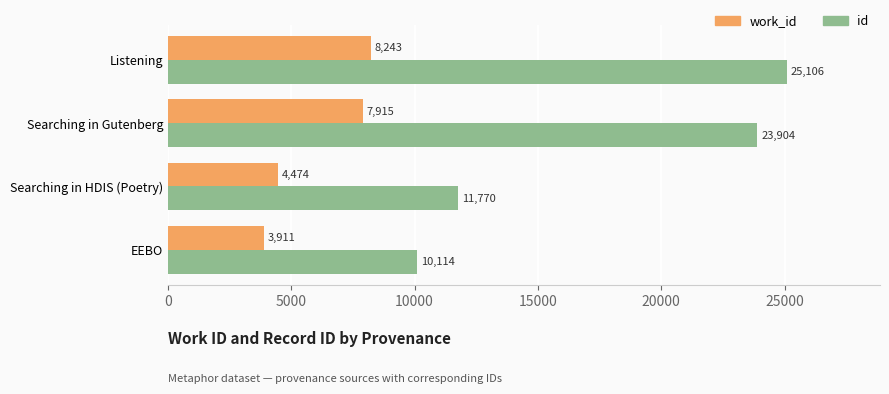

Which series has the largest range (max minus min)?

id